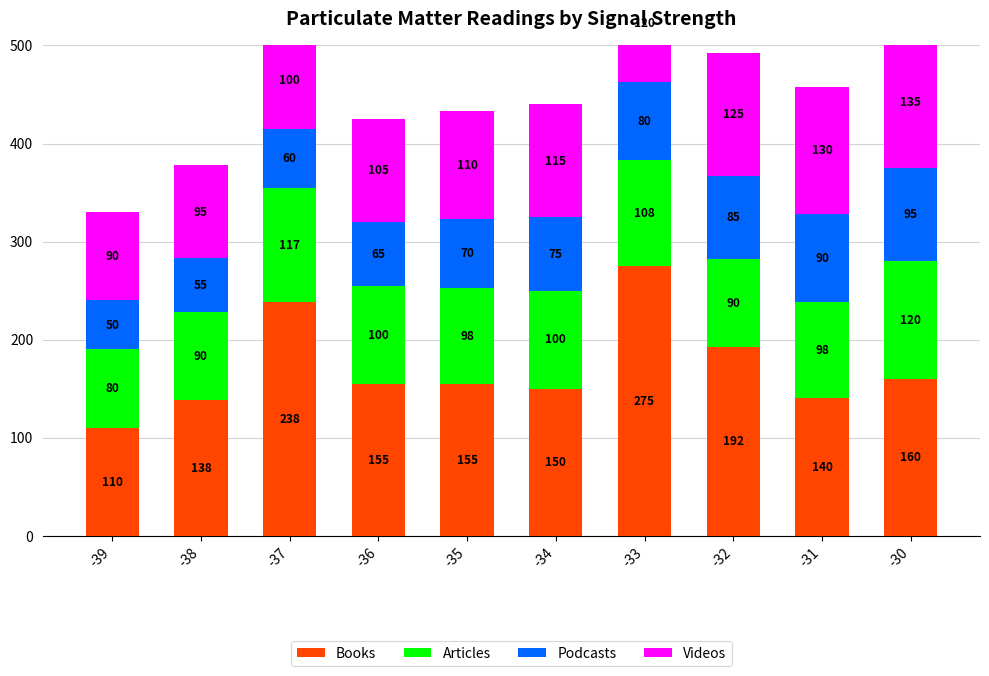

What is the difference between the Books values at -31 and -37?

98.0